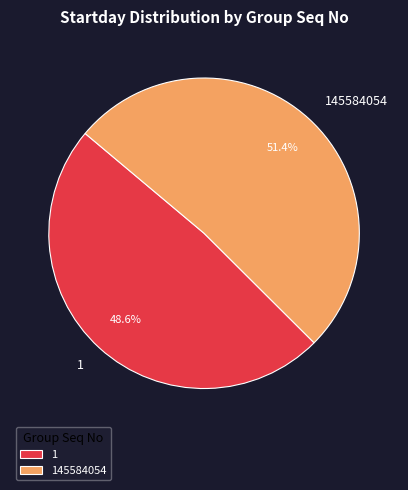

Is it true that 145584054 is 40% of the pie?

False